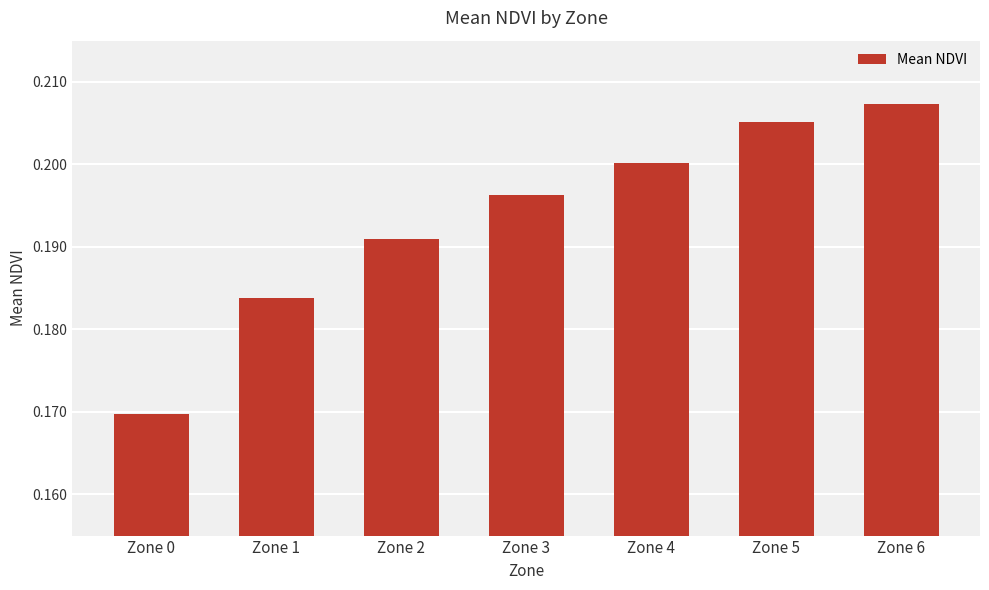

Rank the categories by value from highest to lowest.

Zone 6, Zone 5, Zone 4, Zone 3, Zone 2, Zone 1, Zone 0